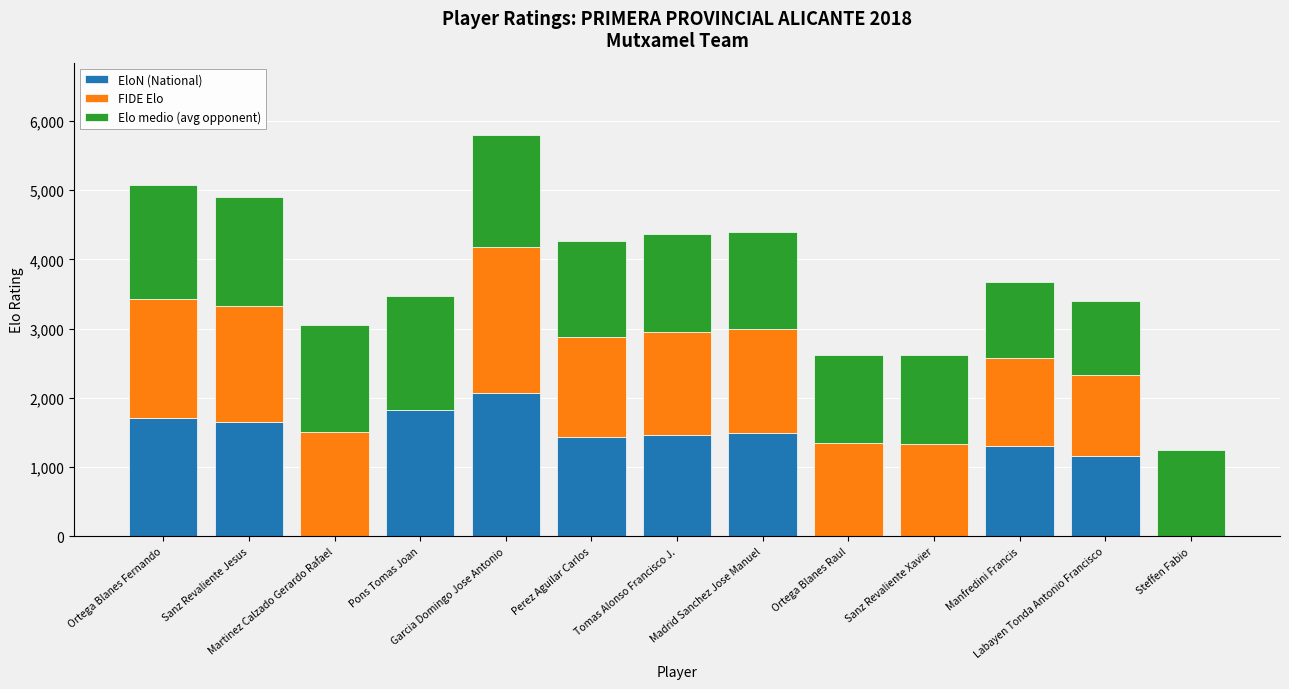

At which category is the sum across all series the highest?

Garcia Domingo Jose Antonio